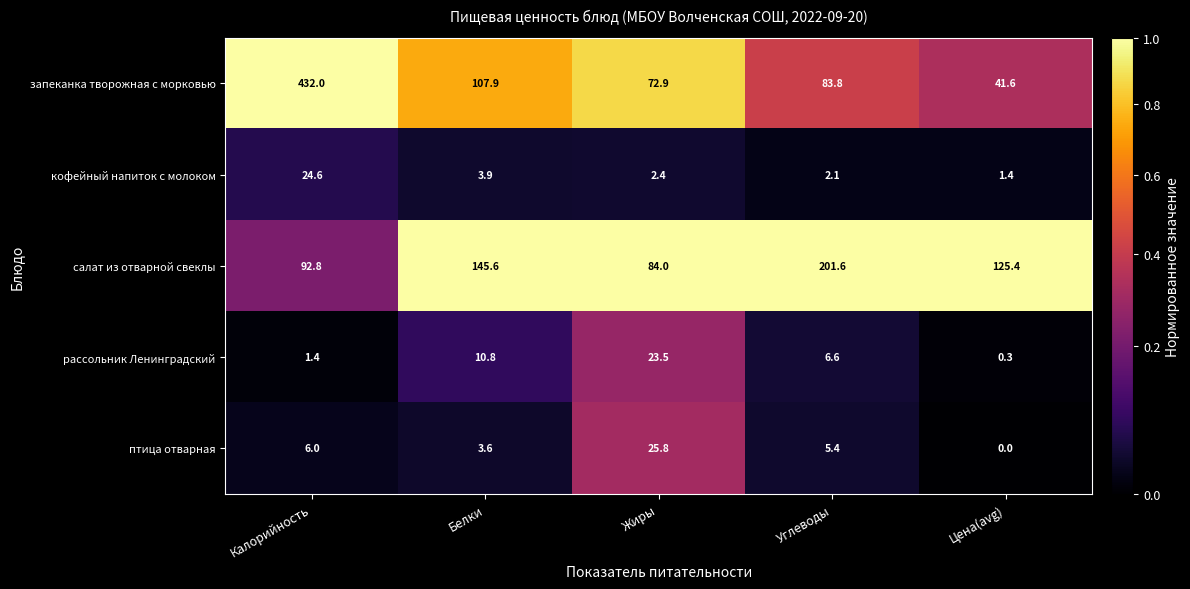

Which label corresponds to the largest value in the chart?

Калорийность